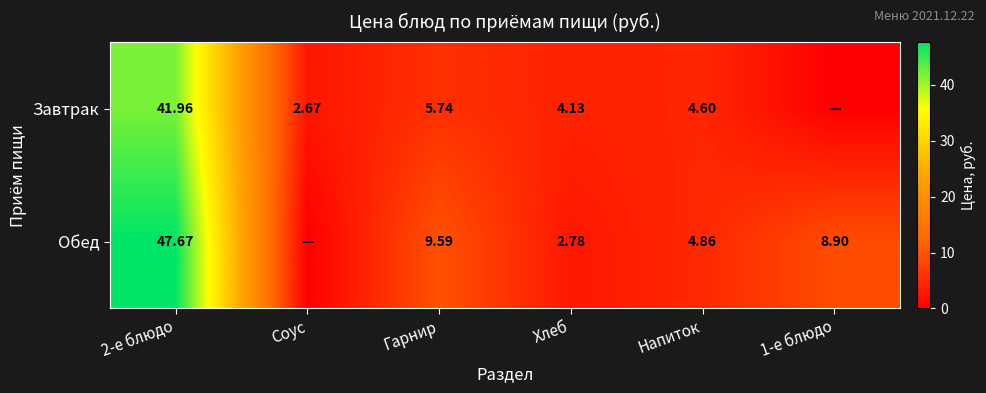

Is the value of Обед at Напиток greater than the value of Завтрак at Соус?

Yes